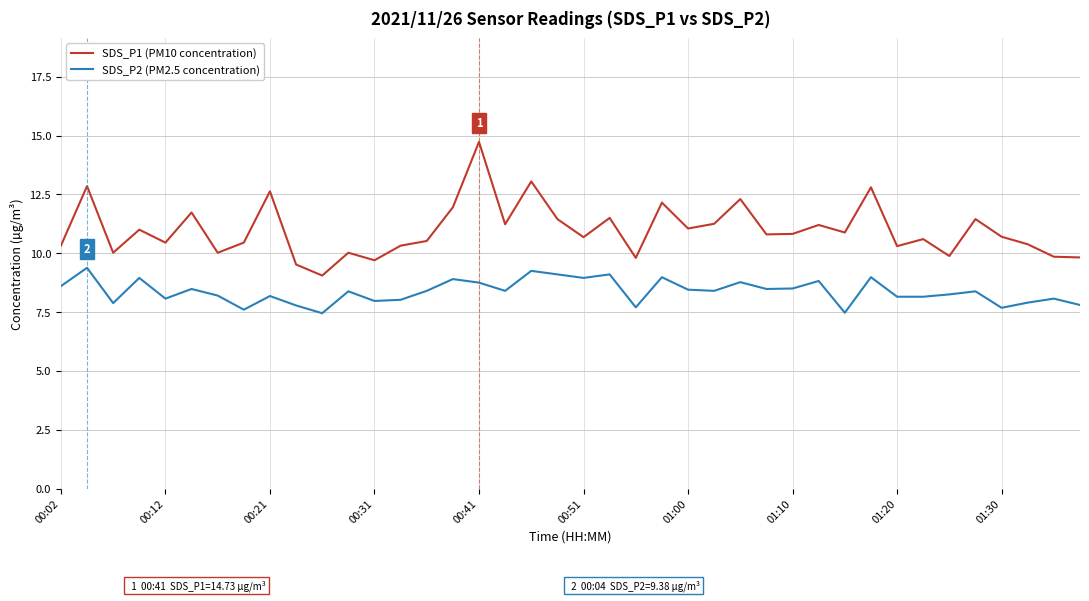

True or false: SDS_P2 (PM2.5 concentration) and SDS_P1 (PM10 concentration) intersect in this chart.

False